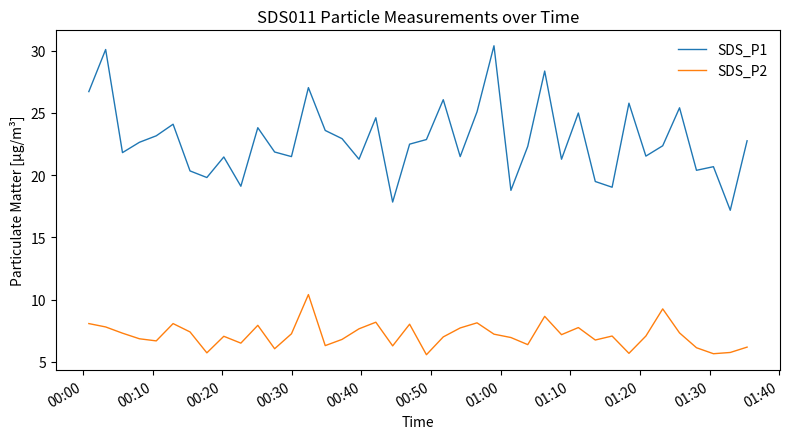

How many lines are shown in the chart?

2